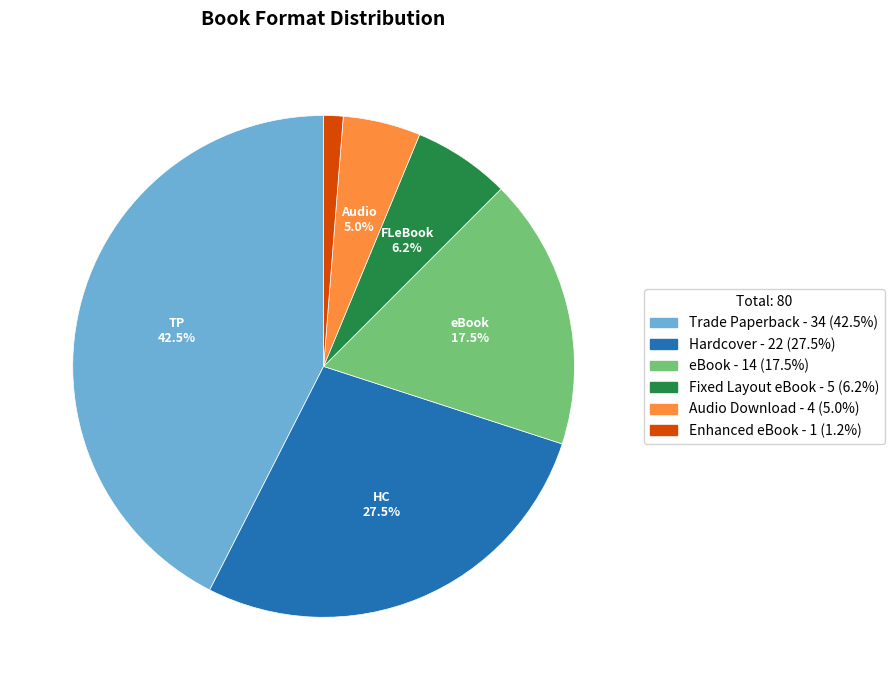

Between eBook and Audio Download, which is larger?

eBook